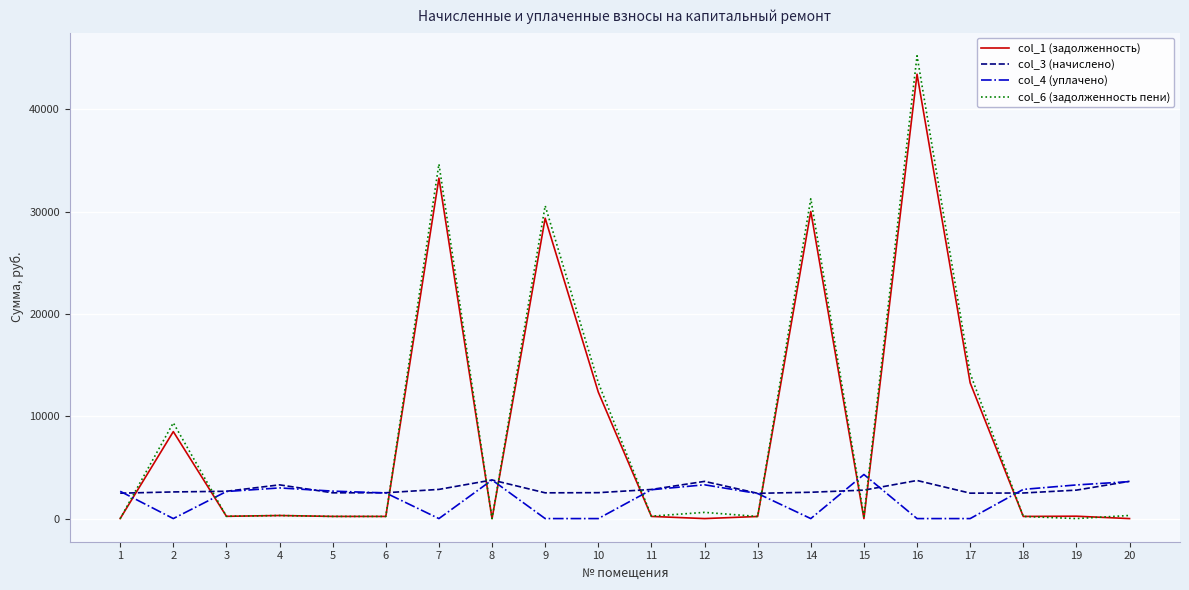

What is the total value across all series at 1?

5148.6